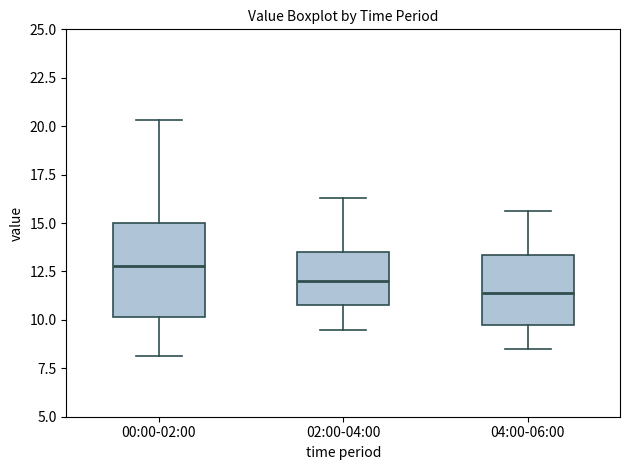

Which box is the tallest, from its lower edge to its upper edge?

00:00-02:00